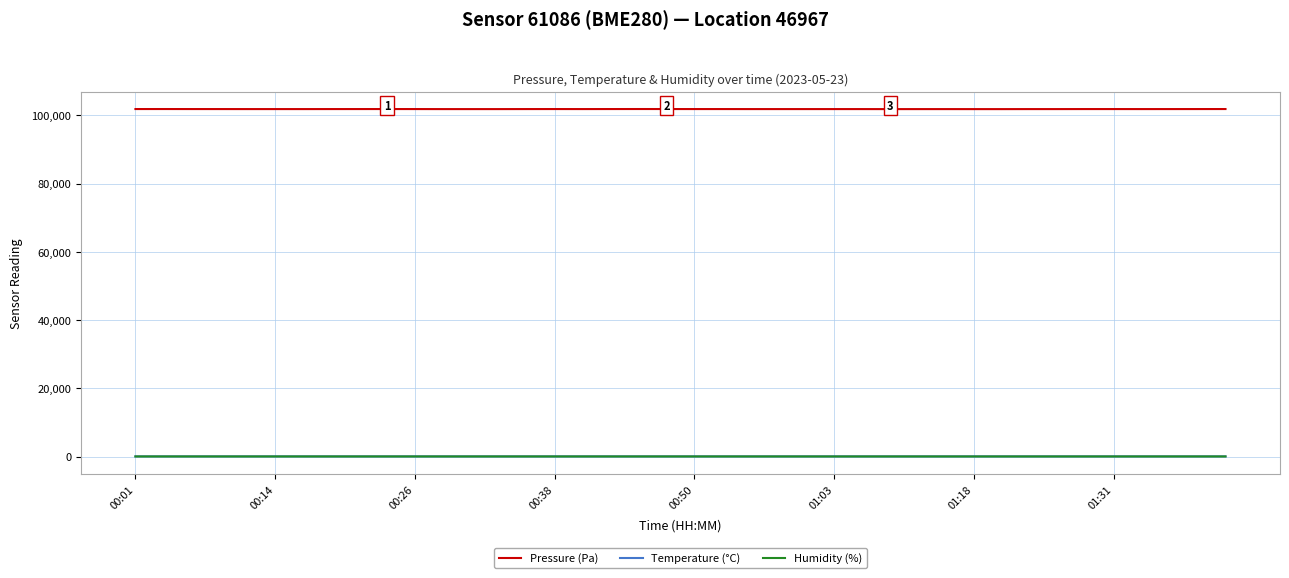

Count the number of data series in this chart.

3